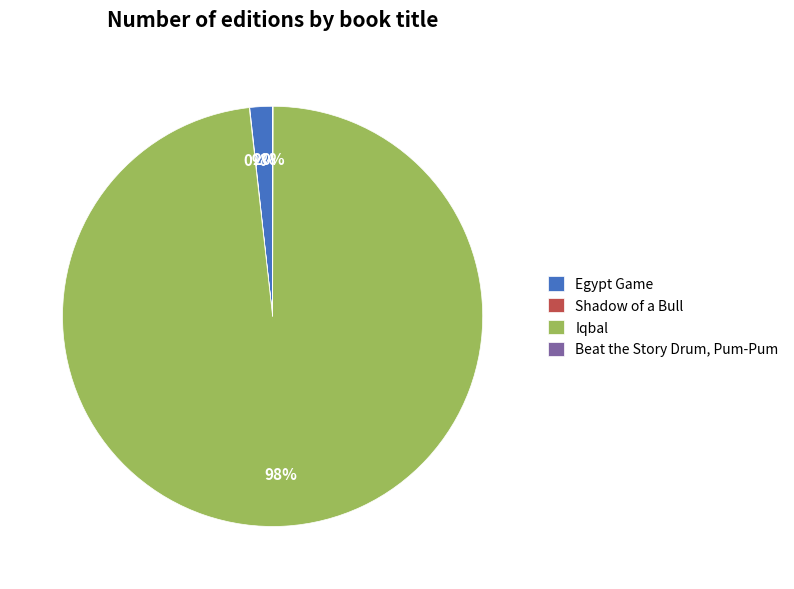

Which slice is the largest?

Iqbal